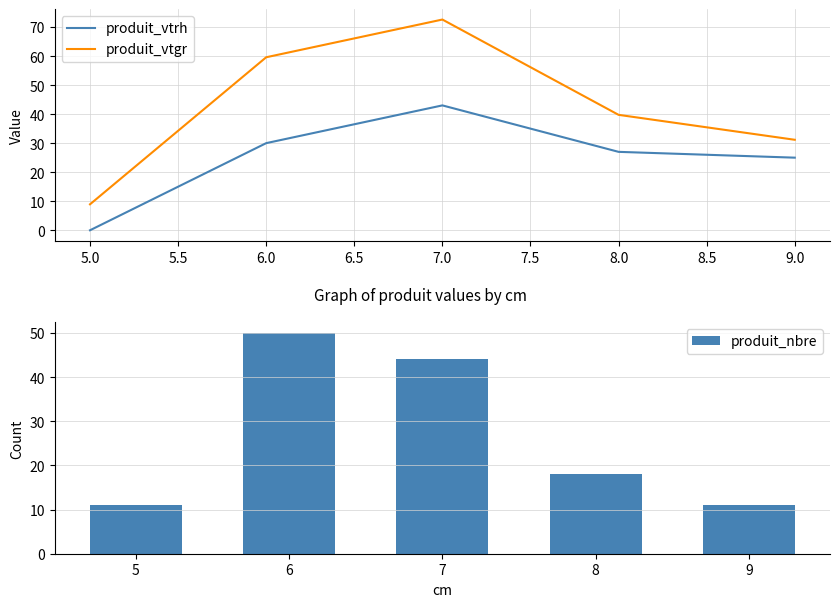

At how many categories does at least one series exceed 43?

2